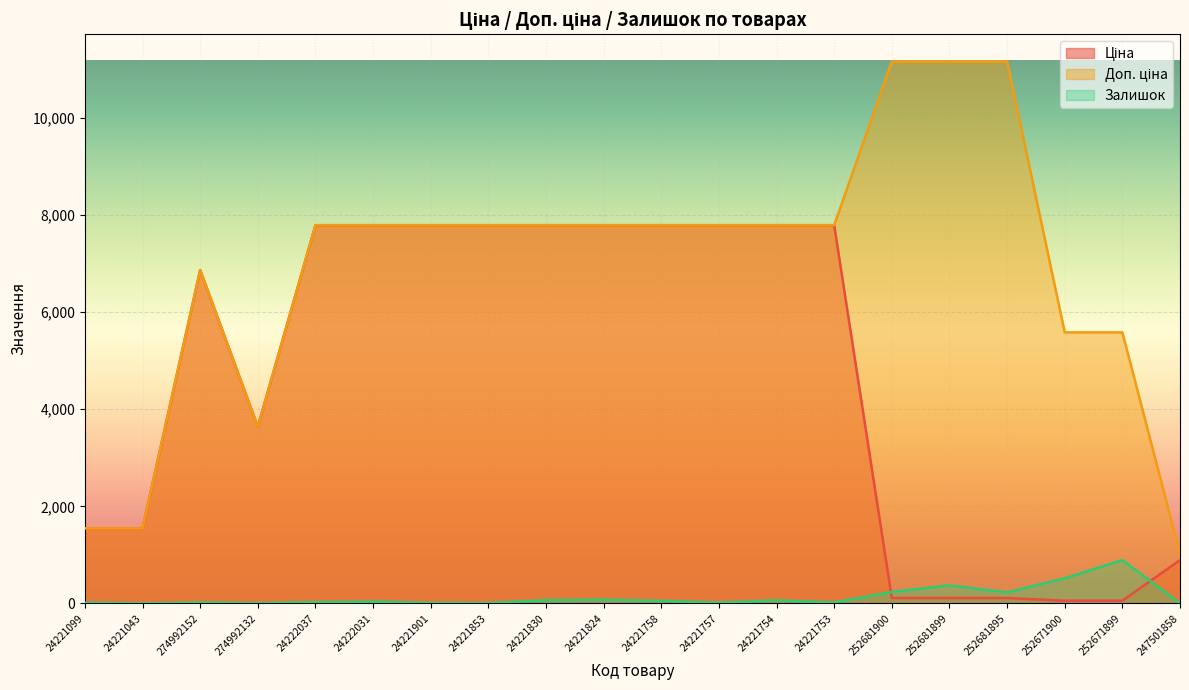

At which category does the chart reach its peak across all series?

252681900